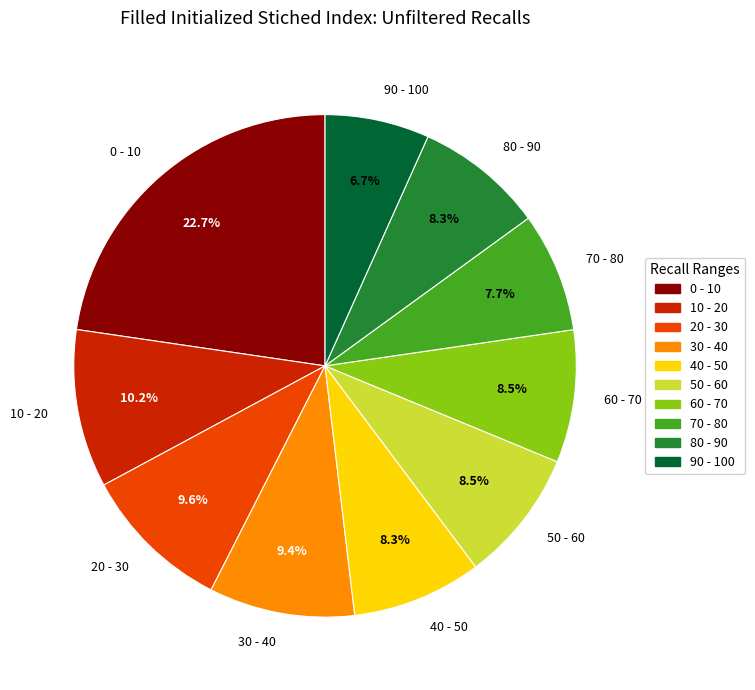

Between 20 - 30 and 90 - 100, which is larger?

20 - 30